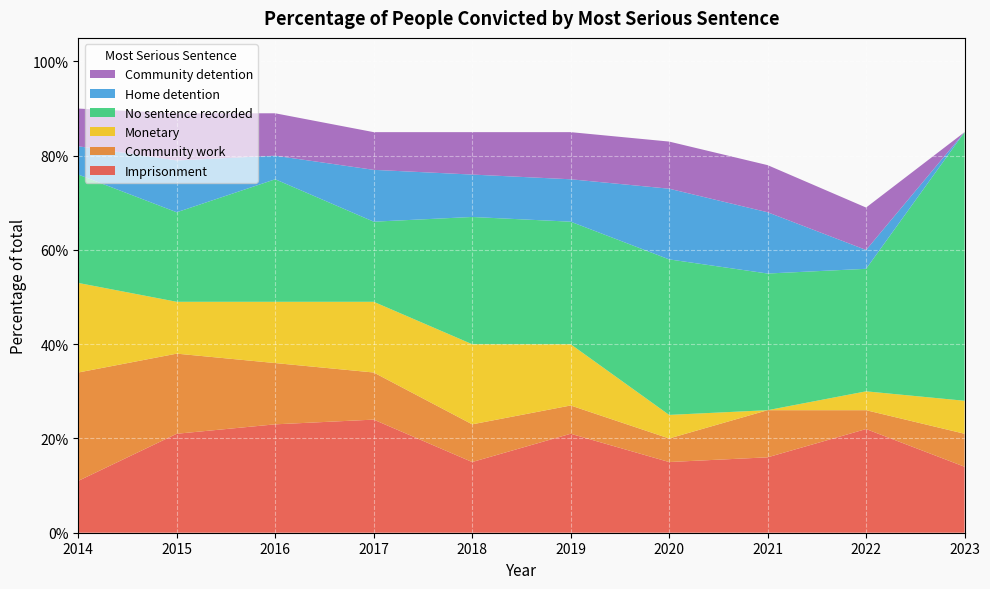

Reading left to right, list all the values displayed in this chart.

Imprisonment: 2014=0.1	2015=0.2	2016=0.2	2017=0.2	2018=0.1	2019=0.2	2020=0.1	2021=0.2	2022=0.2	2023=0.1
Community work: 2014=0.2	2015=0.2	2016=0.1	2017=0.1	2018=0.1	2019=0.1	2020=0.1	2021=0.1	2022=0.0	2023=0.1
Monetary: 2014=0.2	2015=0.1	2016=0.1	2017=0.1	2018=0.2	2019=0.1	2020=0.1	2021=0.0	2022=0.0	2023=0.1
No sentence recorded: 2014=0.2	2015=0.2	2016=0.3	2017=0.2	2018=0.3	2019=0.3	2020=0.3	2021=0.3	2022=0.3	2023=0.6
Home detention: 2014=0.1	2015=0.1	2016=0.1	2017=0.1	2018=0.1	2019=0.1	2020=0.1	2021=0.1	2022=0.0	2023=0.0
Community detention: 2014=0.1	2015=0.1	2016=0.1	2017=0.1	2018=0.1	2019=0.1	2020=0.1	2021=0.1	2022=0.1	2023=0.0